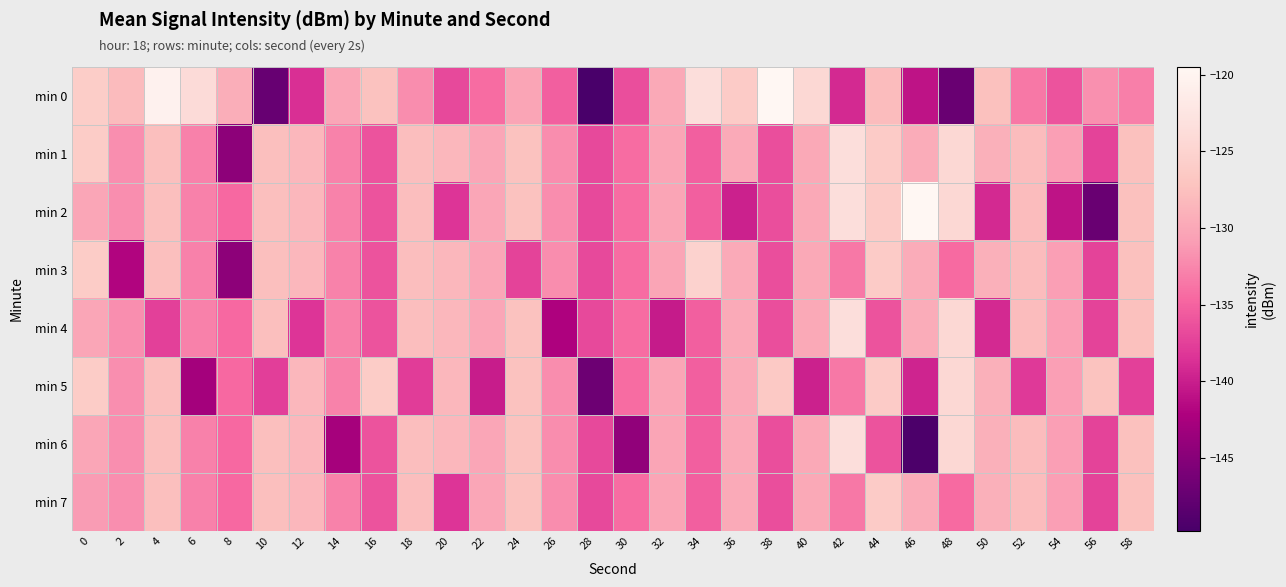

At which category does the chart reach its minimum across all series?

28